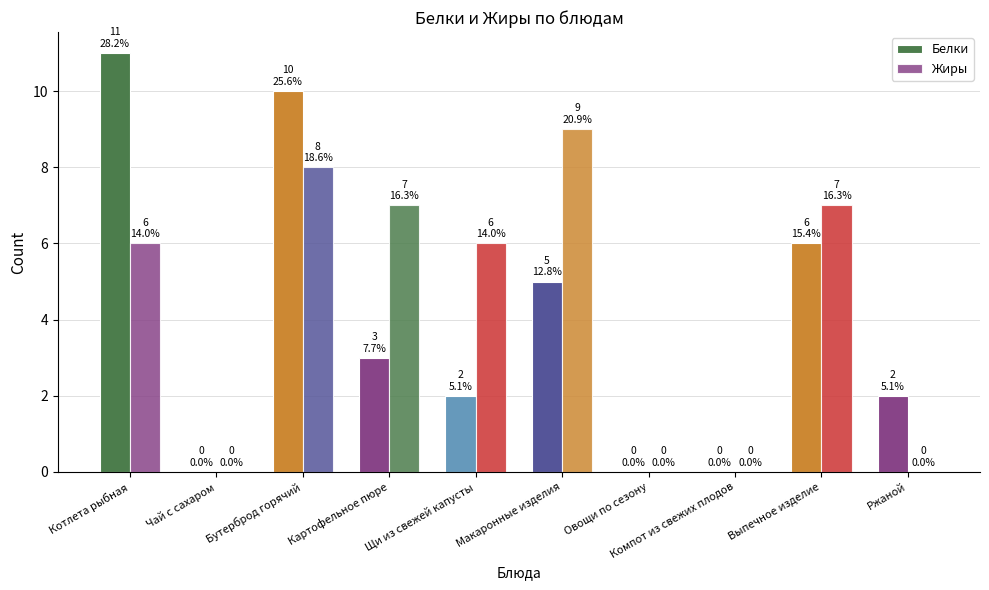

How many groups of bars are there?

10